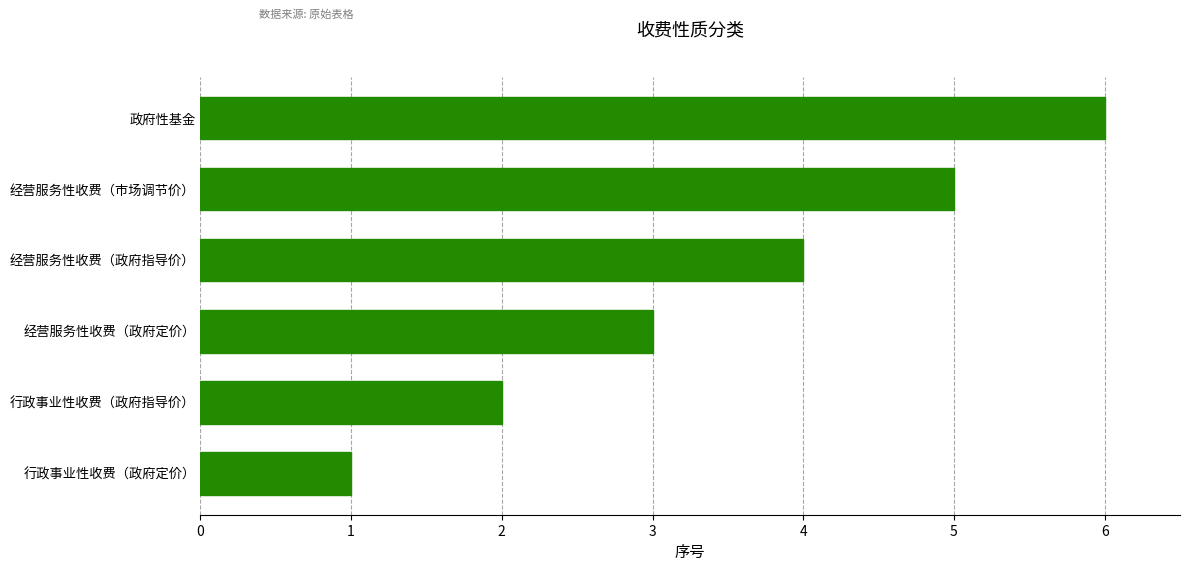

What is the average value?

4